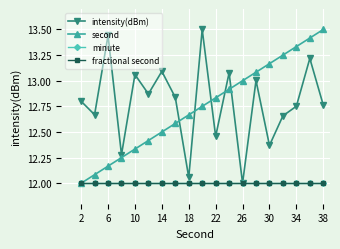

Which series has the largest range (max minus min)?

intensity(dBm)